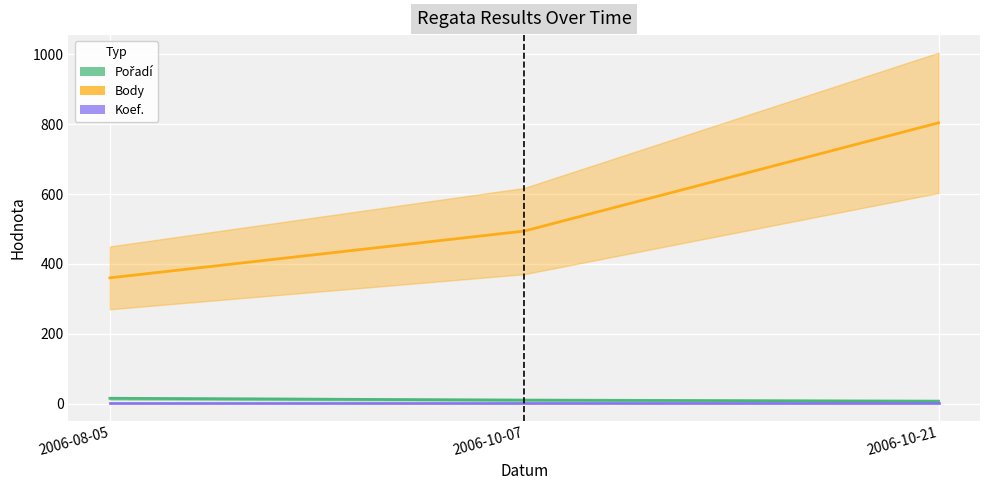

How many data points in Pořadí are less than 10?

1